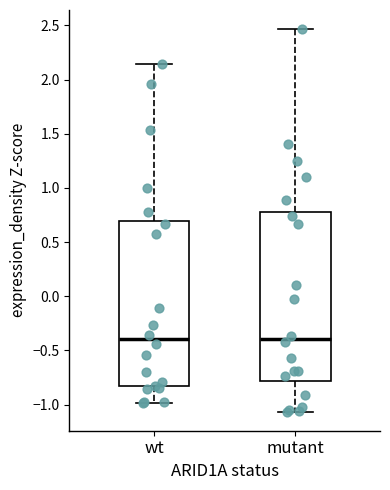

Where does the upper whisker of the box for wt end on the y-axis? The values are not printed on the chart, so give them approximately, as read against the axis.

2.15